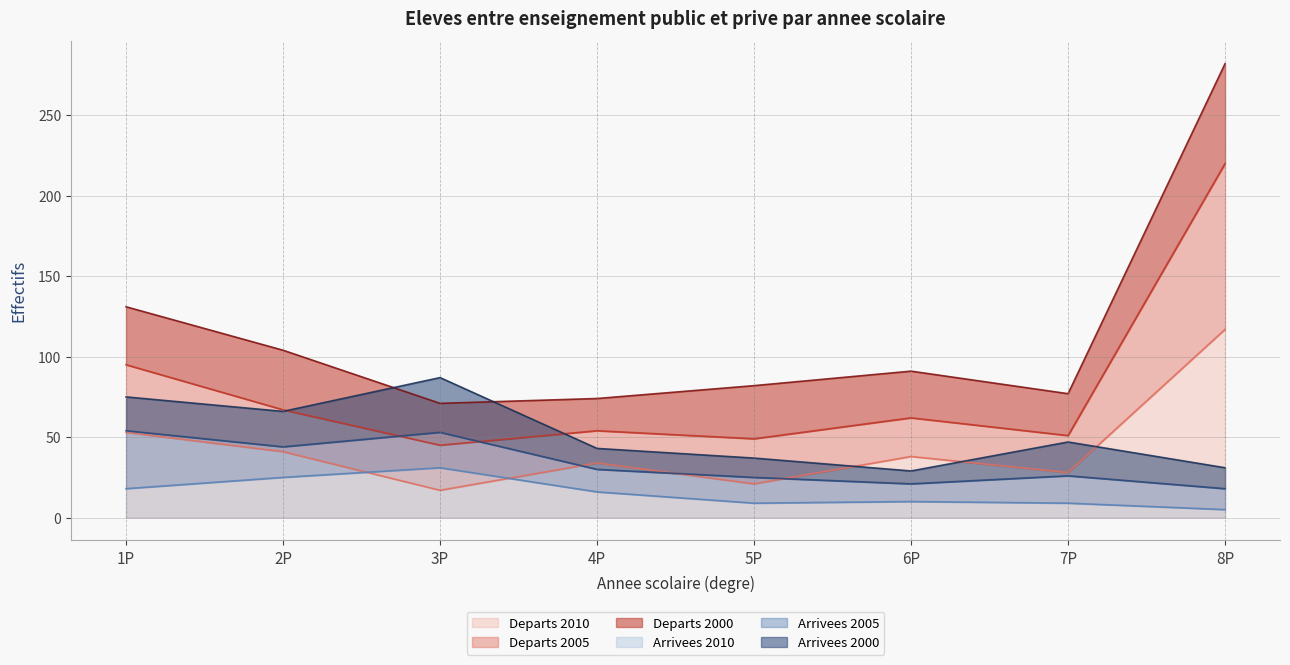

Read the Arrivees 2010 value at 2P.

25